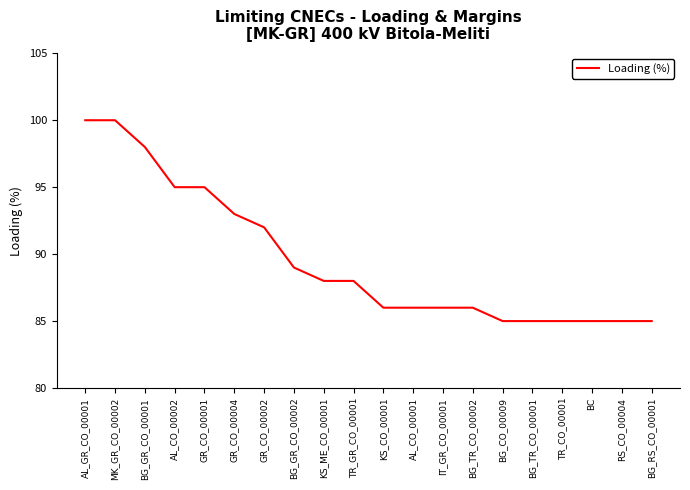

Reading right to left, what are all the values shown in this chart?

BG_RS_CO_00001=85	RS_CO_00004=85	BC=85	TR_CO_00001=85	BG_TR_CO_00001=85	BG_CO_00009=85	BG_TR_CO_00002=86	IT_GR_CO_00001=86	AL_CO_00001=86	KS_CO_00001=86	TR_GR_CO_00001=88	KS_ME_CO_00001=88	BG_GR_CO_00002=89	GR_CO_00002=92	GR_CO_00004=93	GR_CO_00001=95	AL_CO_00002=95	BG_GR_CO_00001=98	MK_GR_CO_00002=100	AL_GR_CO_00001=100